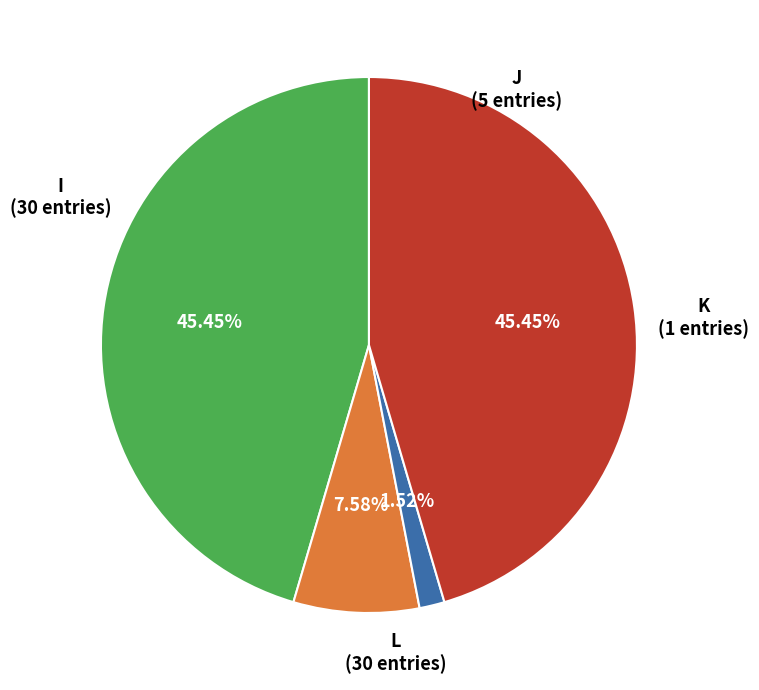

Does any single category account for the majority?

No